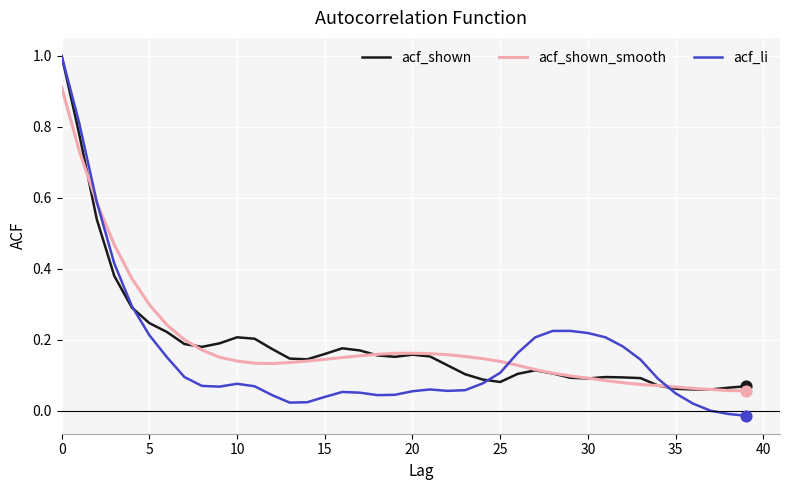

Which series has the widest spread of values?

acf_li